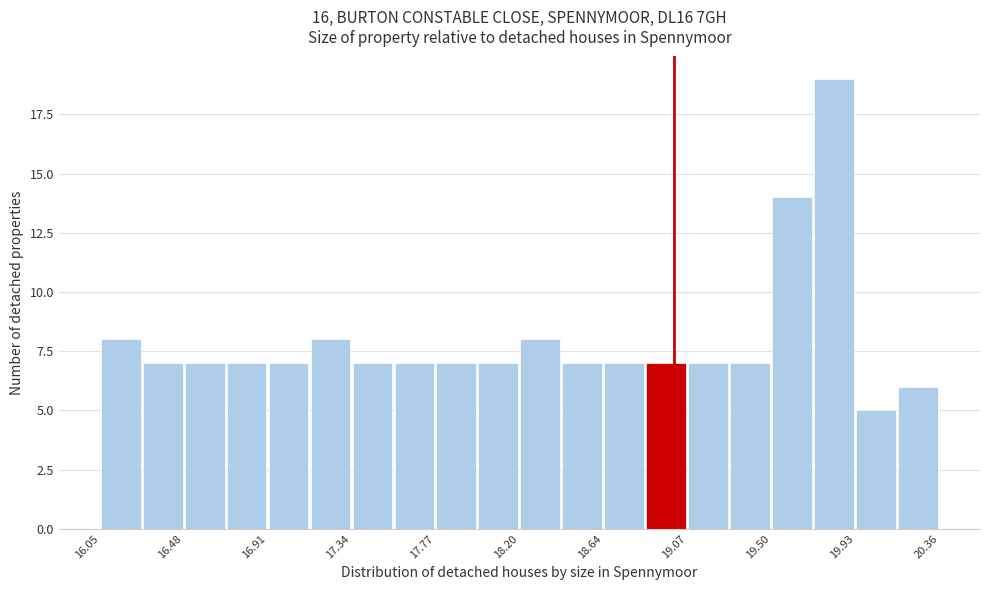

Over which range of the x-axis is the bar tallest?

19.70 to 19.95